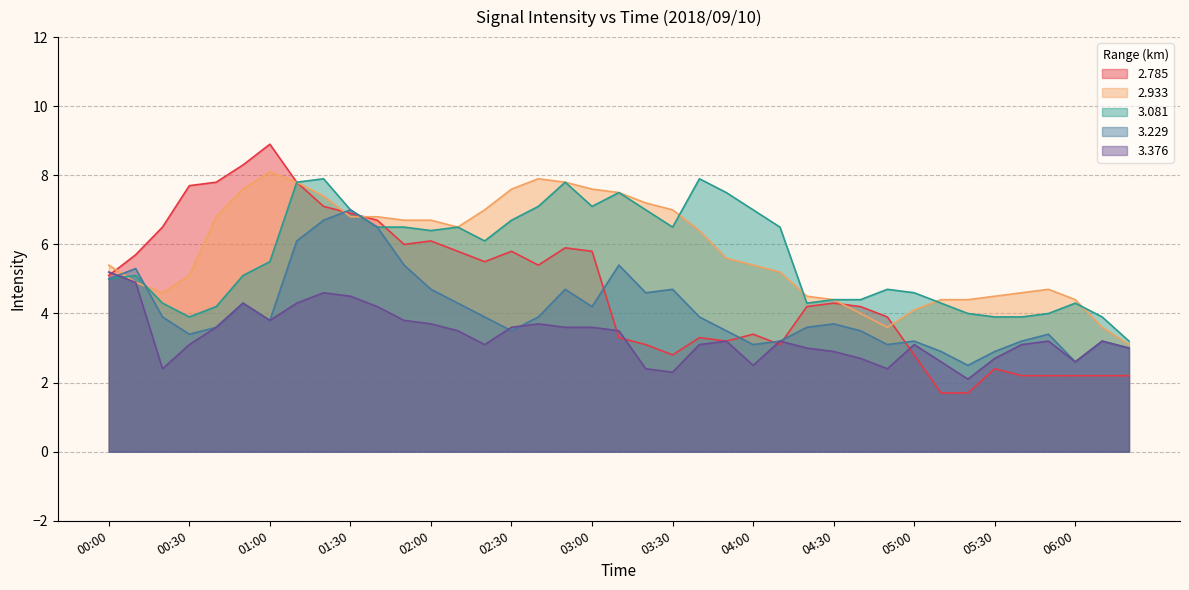

Is it true that   3.376 equals 3.2 at 06:10?

True